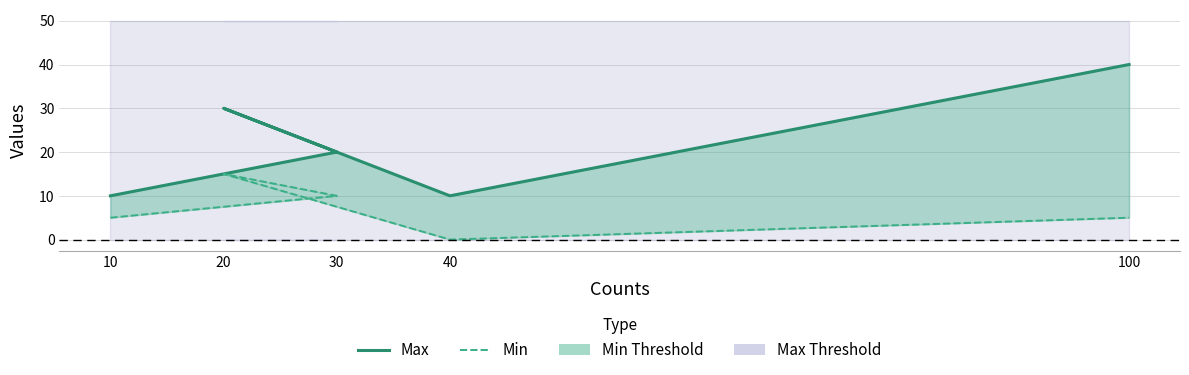

Reading left to right, what are all the values shown in this chart?

Max: 10	20	30	10	40
Min: 5	10	15	0	5